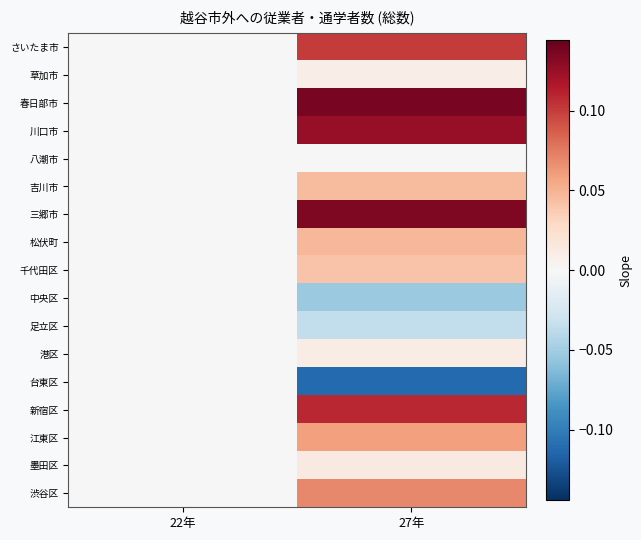

What is the minimum value shown in the chart?

-0.1